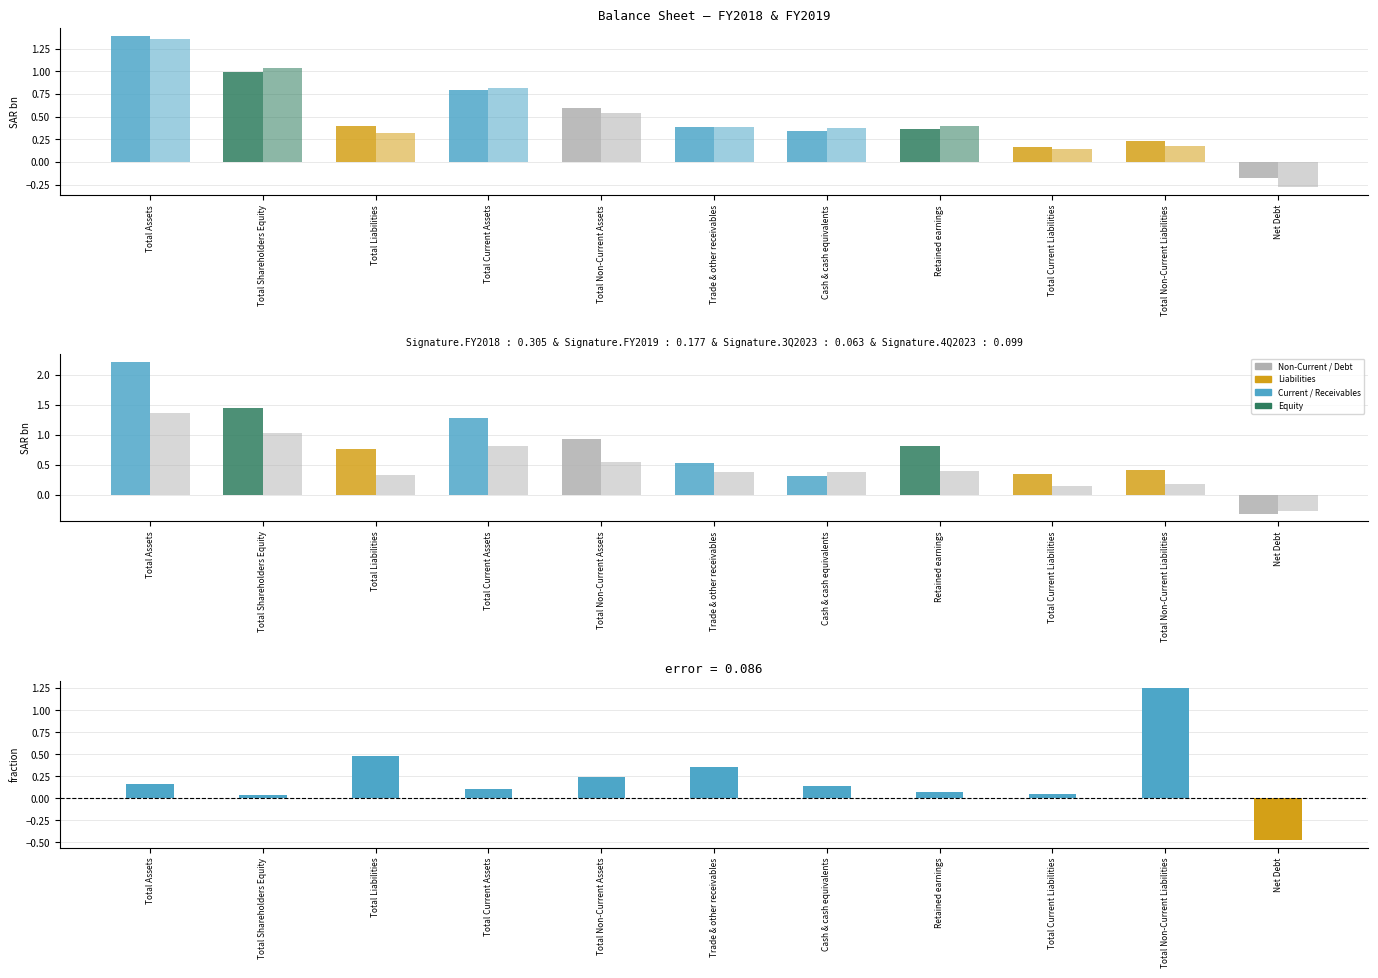

Which series has the largest total across all categories?

3Q2023